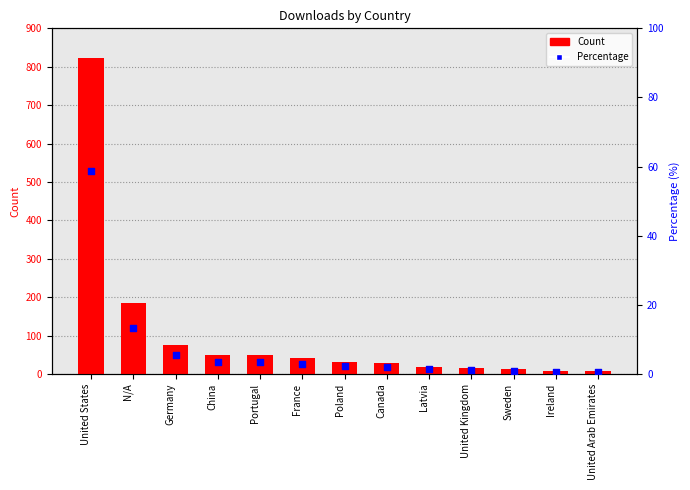

Which series contains the highest Y value?

Count